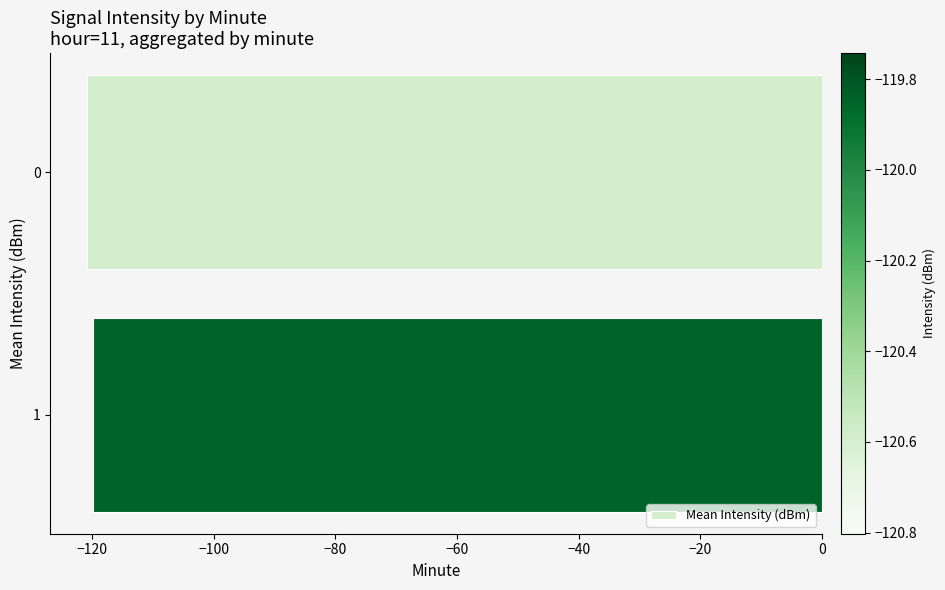

What is the value of the 1st bar from the top?

-120.8